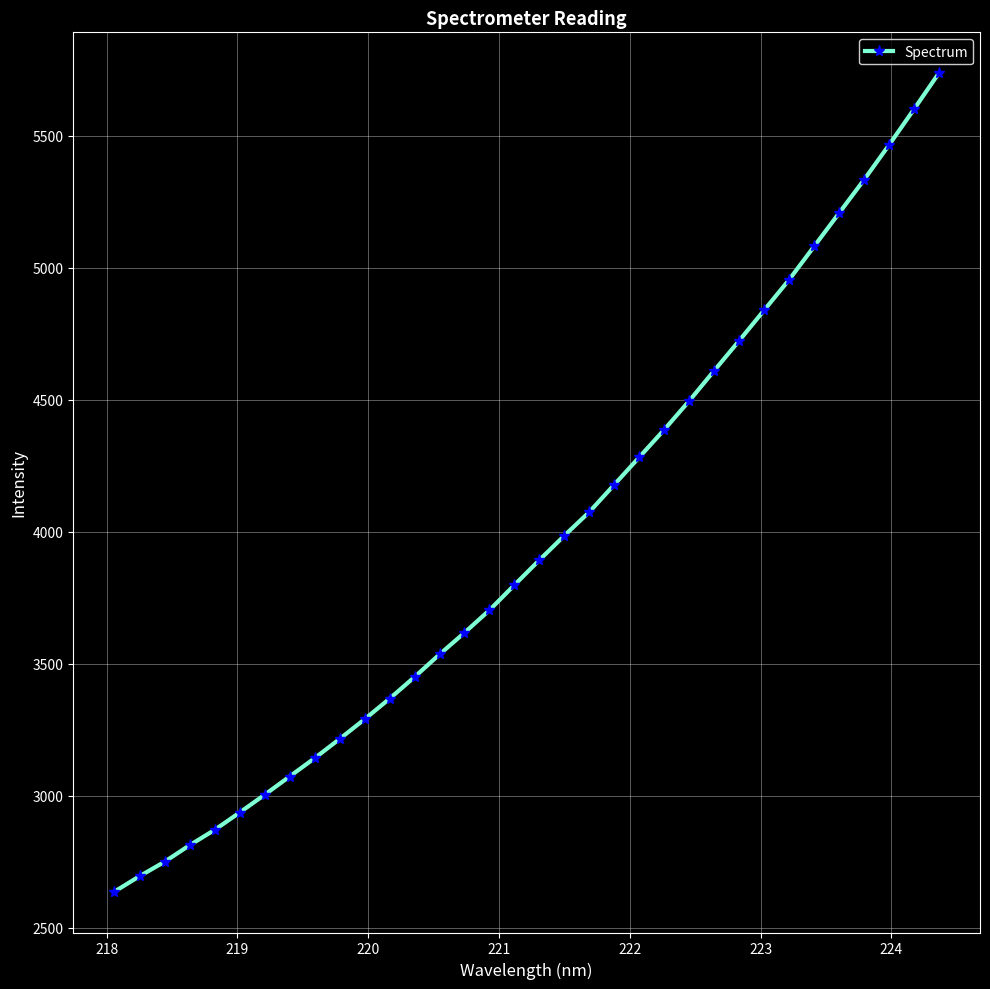

What is the average value?

3963.5